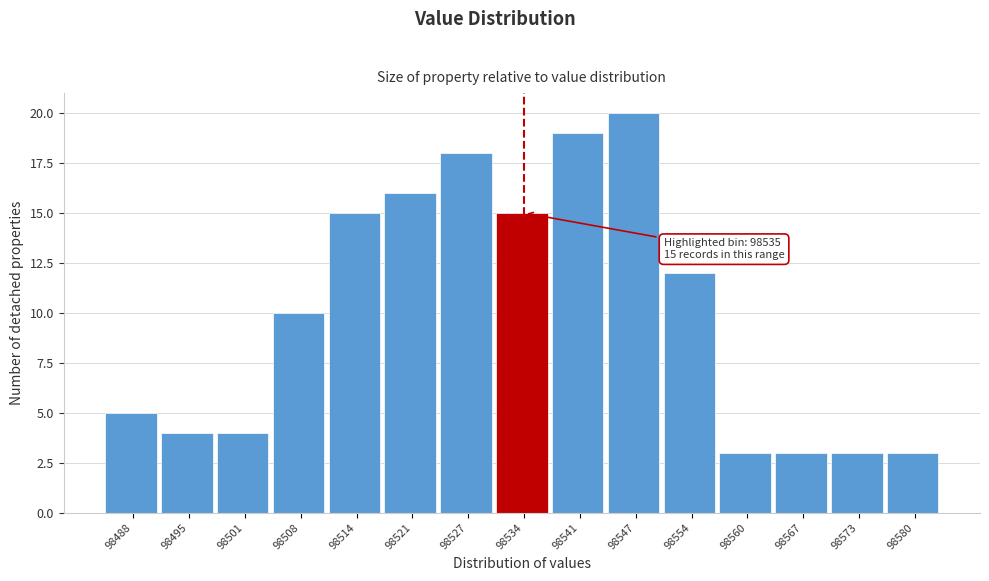

Reading left to right, extract all data points from this chart.

98488=5	98495=4	98501=4	98508=10	98514=15	98521=16	98527=18	98534=15	98541=19	98547=20	98554=12	98560=3	98567=3	98573=3	98580=3